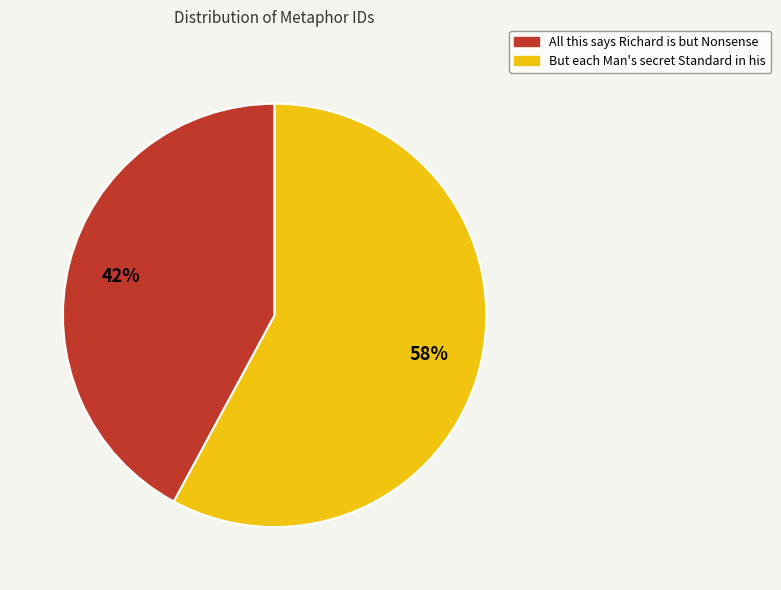

Rank the categories by value from highest to lowest.

But each Man's secret Standard in his, All this says Richard is but Nonsense